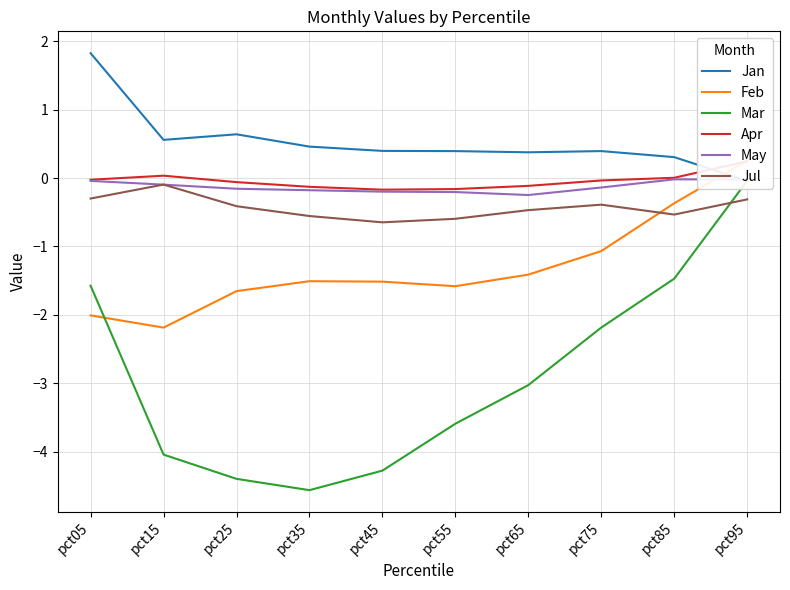

What is the difference between the second highest and second lowest values in the May series?

0.2